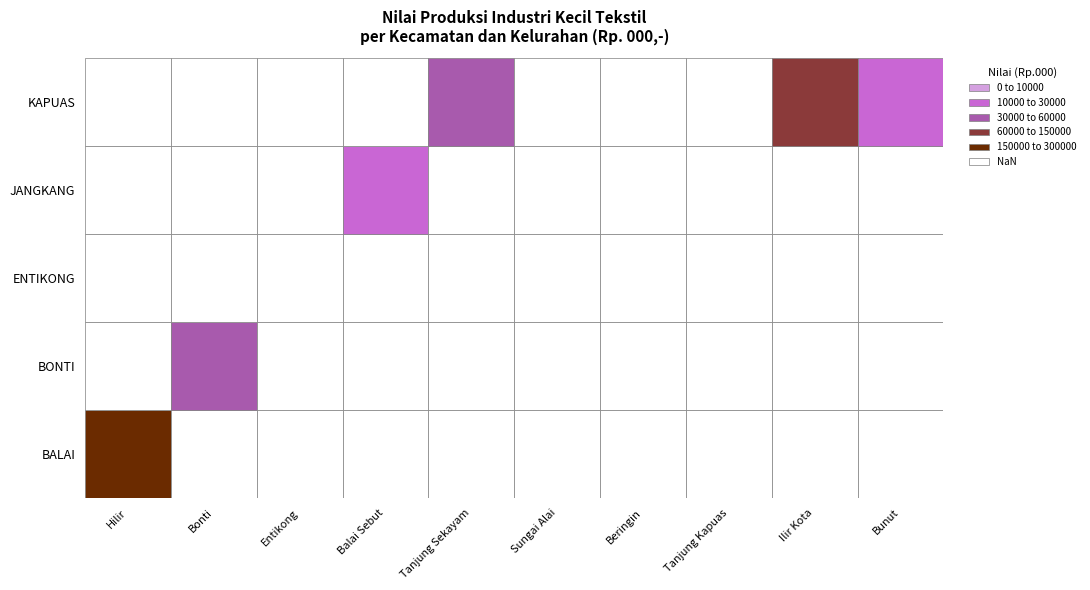

Which series has the widest spread of values?

BALAI